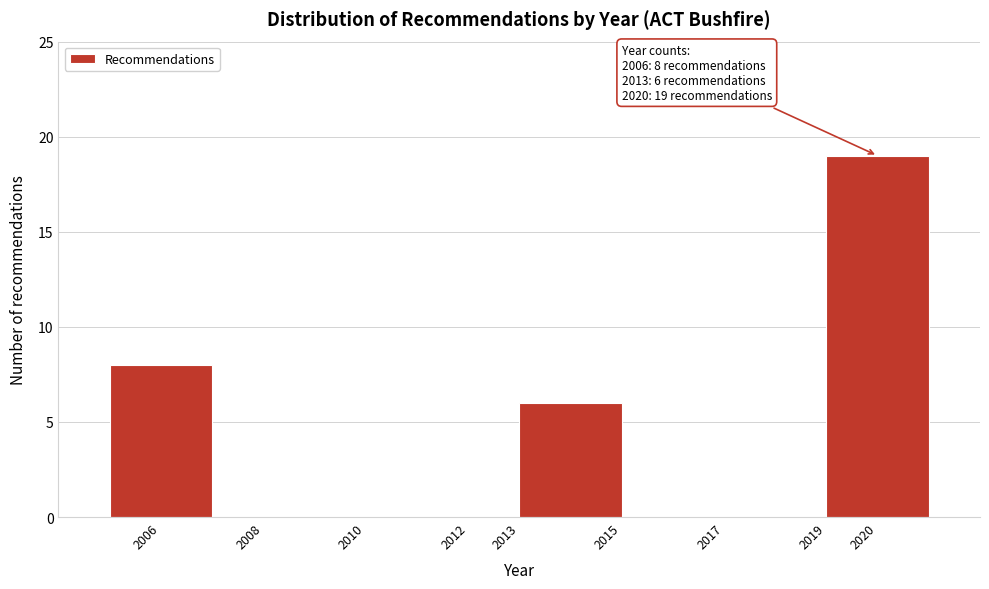

Over which range of the x-axis is the bar tallest?

2019 to 2021